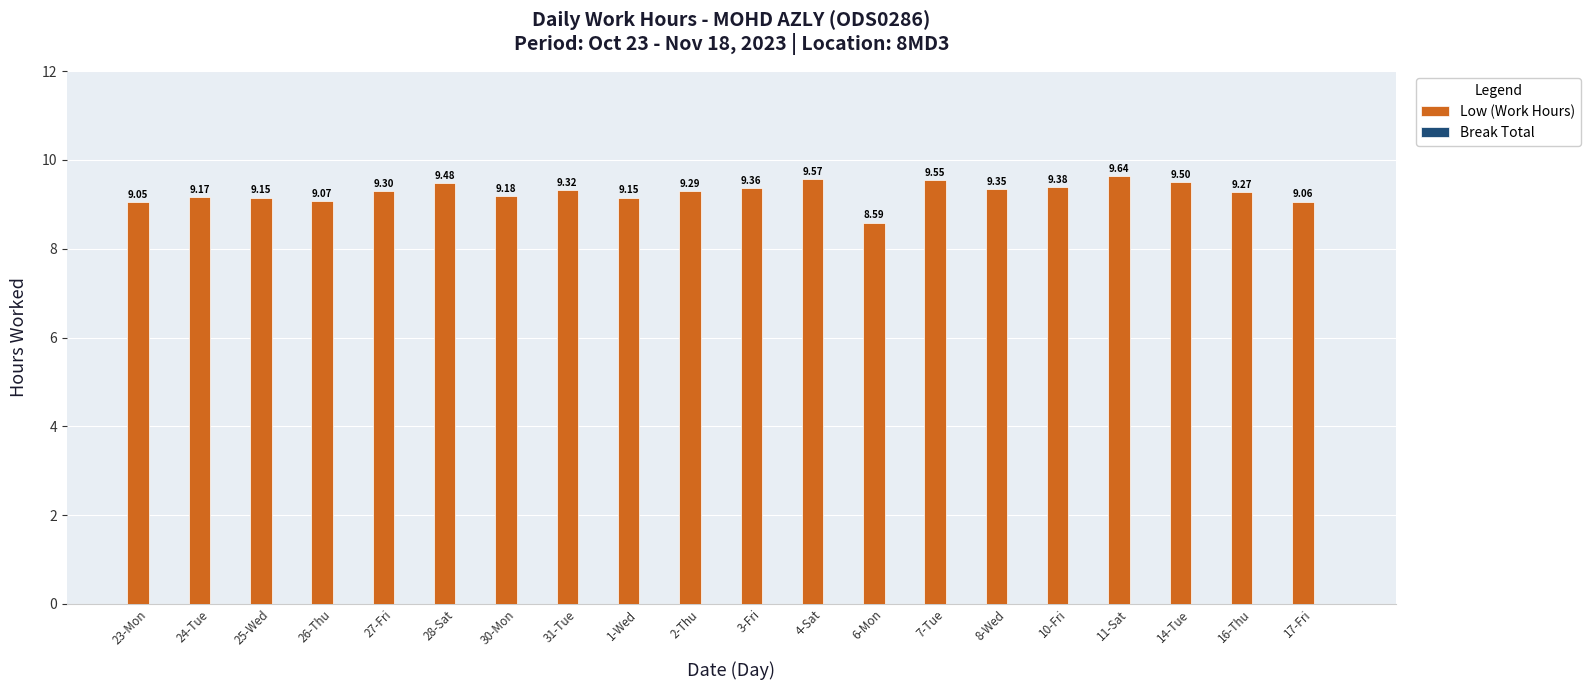

What is the sum of the values at 10-Fri and 26-Thu?

18.5